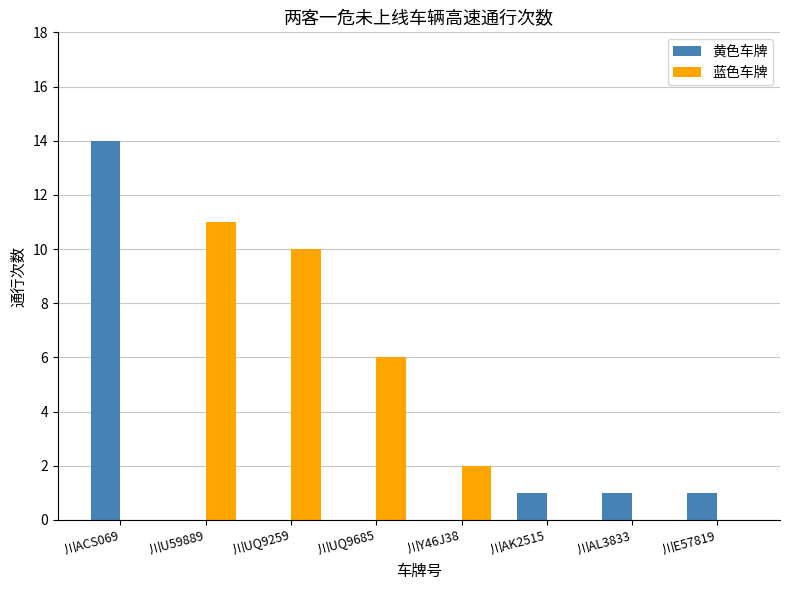

What are all the series names shown in the legend?

黄色车牌, 蓝色车牌